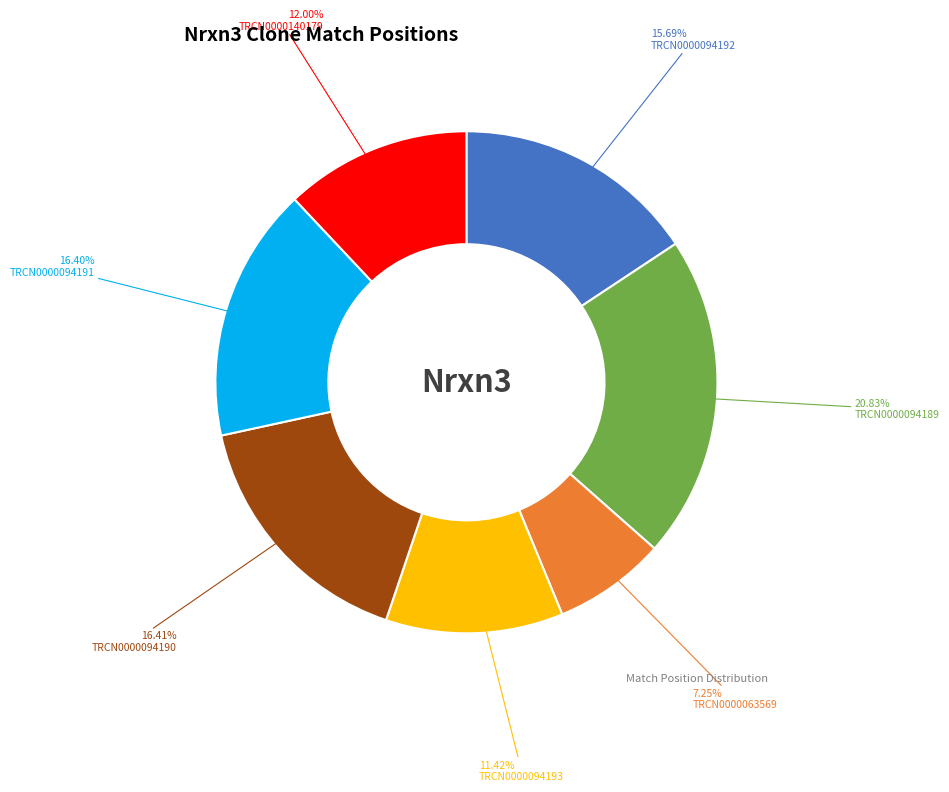

Is there a majority slice in this chart?

No